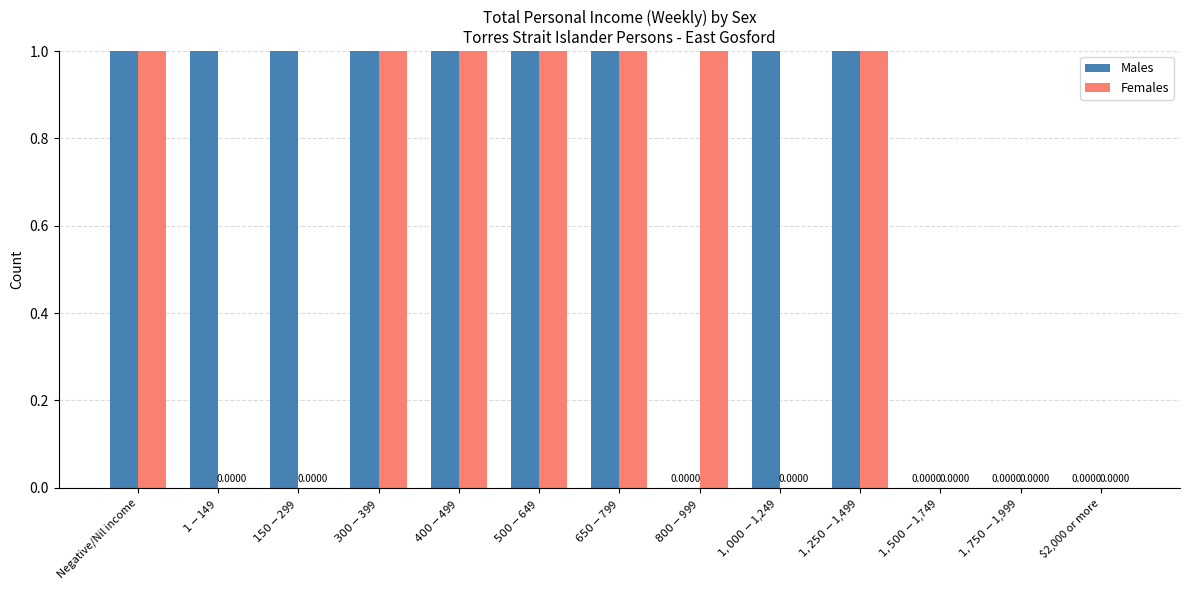

Is it true that Females equals 9 at $300-$399?

False